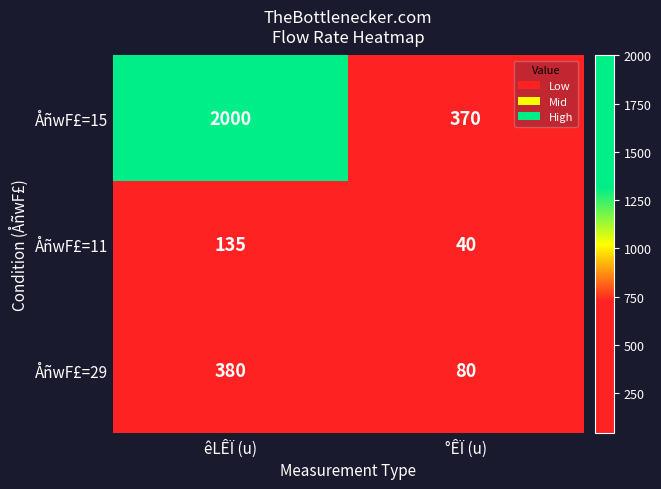

At how many categories does at least one series exceed 595?

1